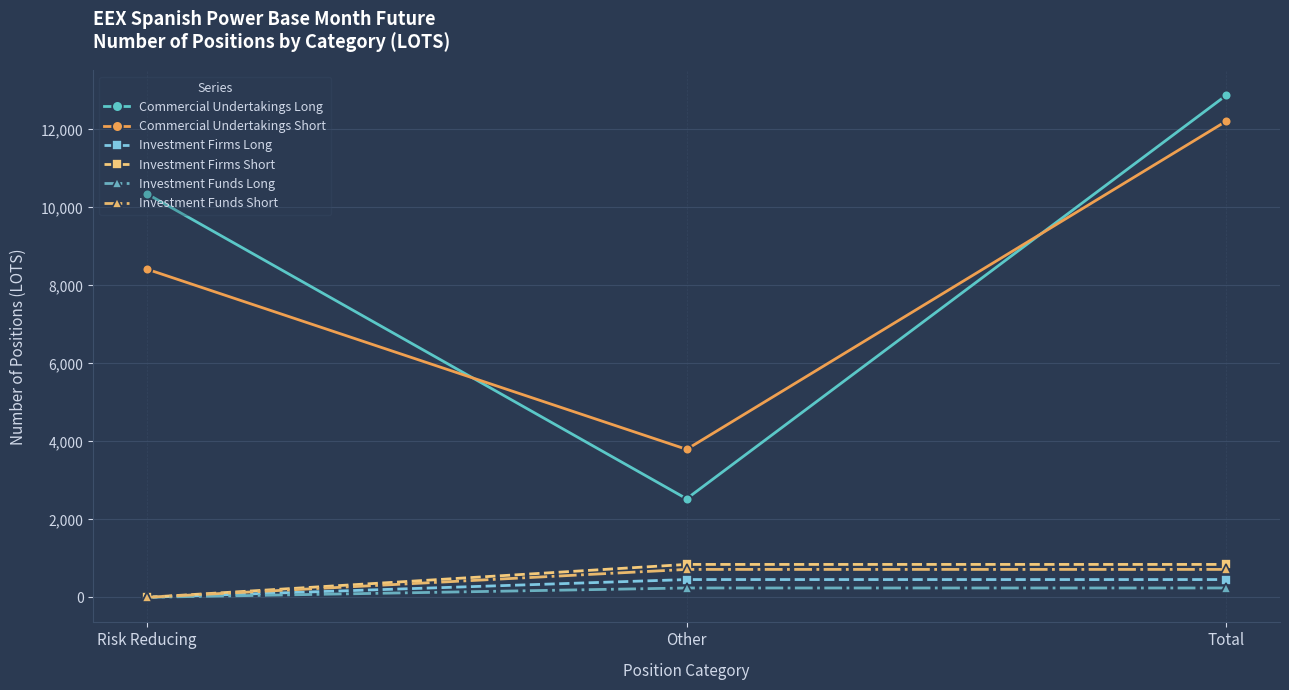

True or false: Investment Firms Short has a value of 0.0 at Risk Reducing.

True